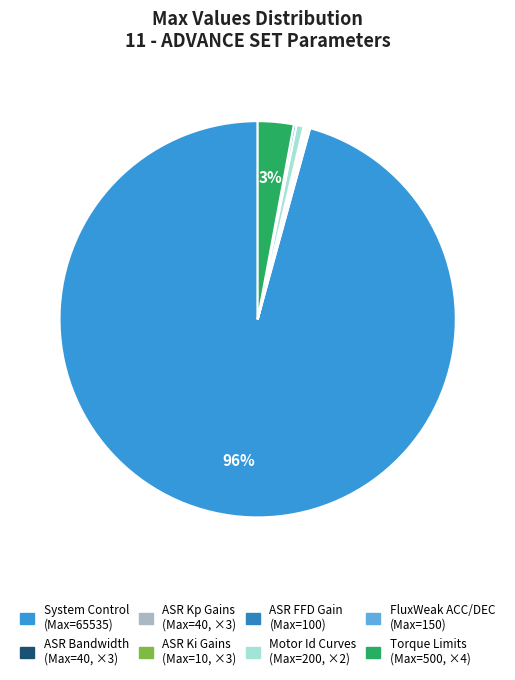

Is there any slice that represents more than half of the pie?

Yes